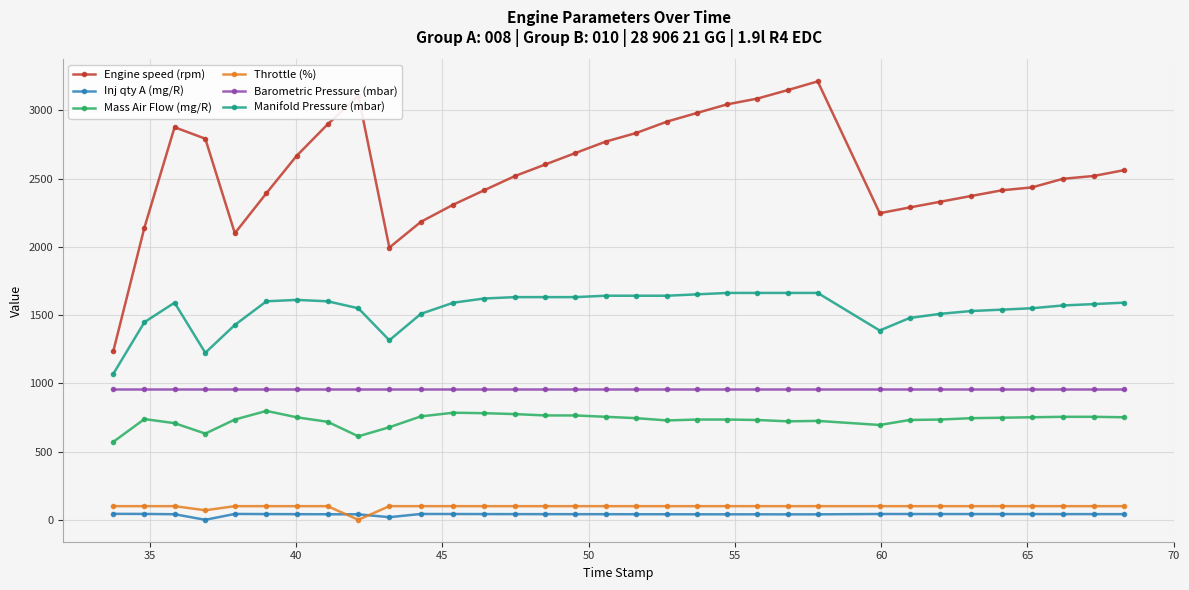

What is the greatest value displayed?

3213.0